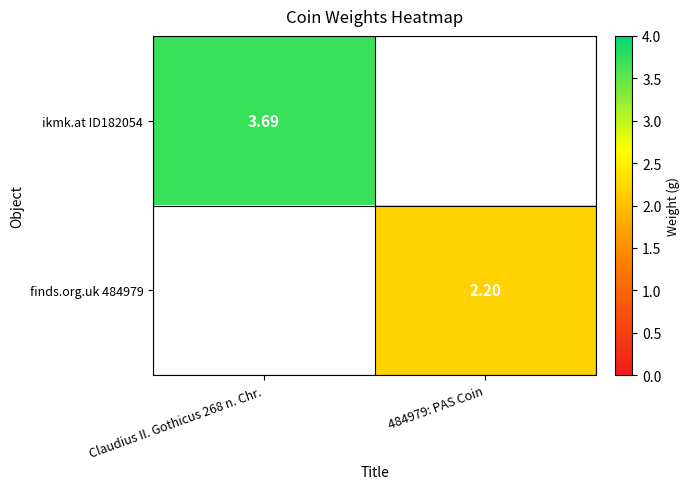

Is the value of ikmk.at ID182054 at Claudius II. Gothicus 268 n. Chr. greater than the value of finds.org.uk 484979 at 484979: PAS Coin?

Yes